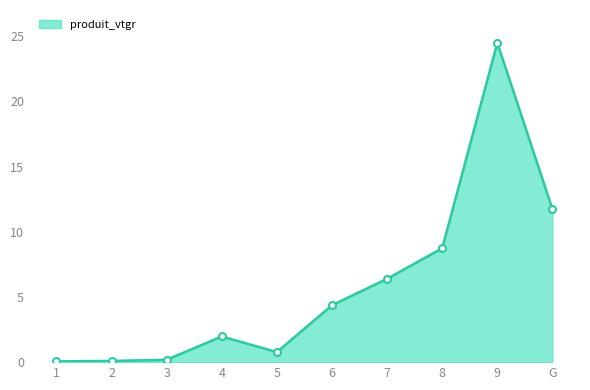

What is the maximum value shown in the chart?

24.5